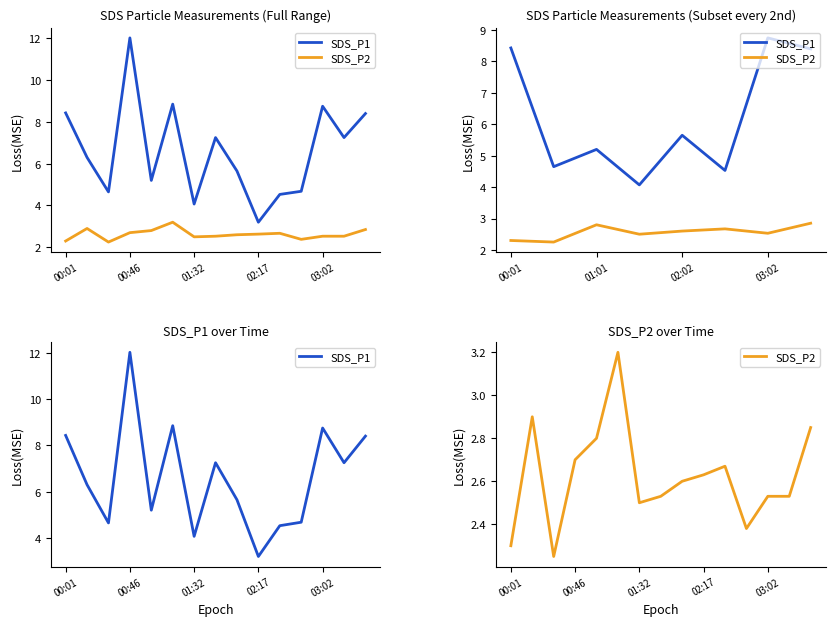

What is the sum of all SDS_P2 values?

39.4